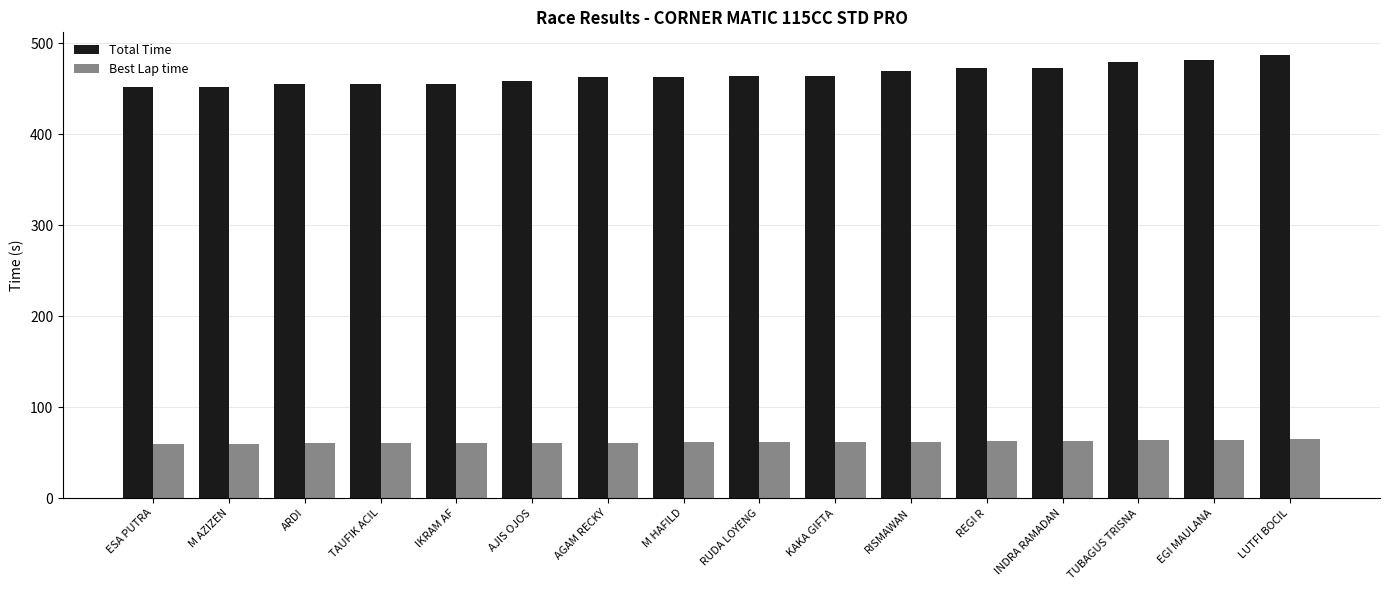

At how many categories does at least one series exceed 254?

16